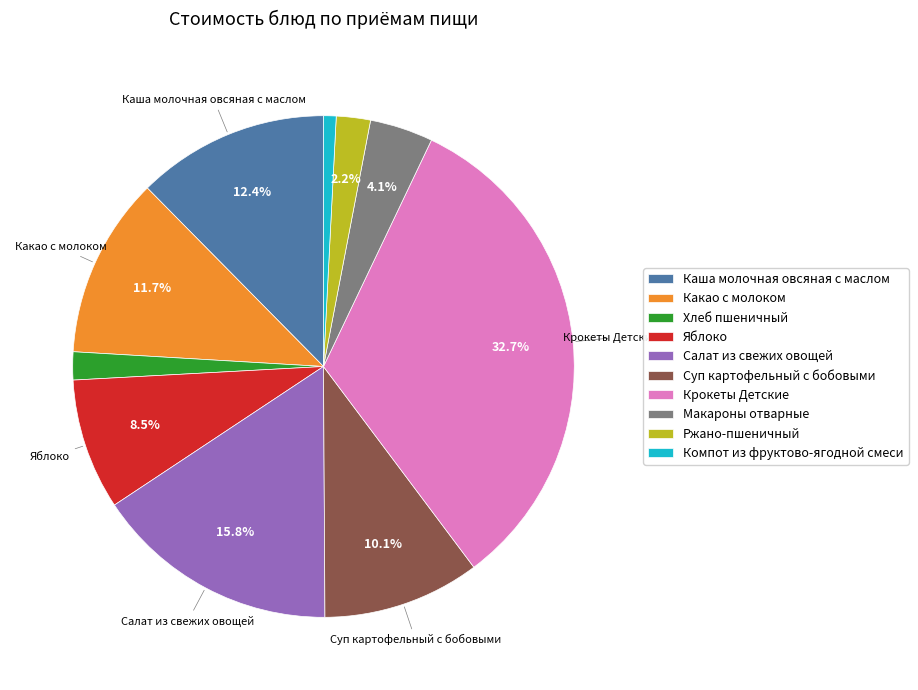

Combined, do Каша молочная овсяная с маслом and Хлеб пшеничный account for over 50%?

No